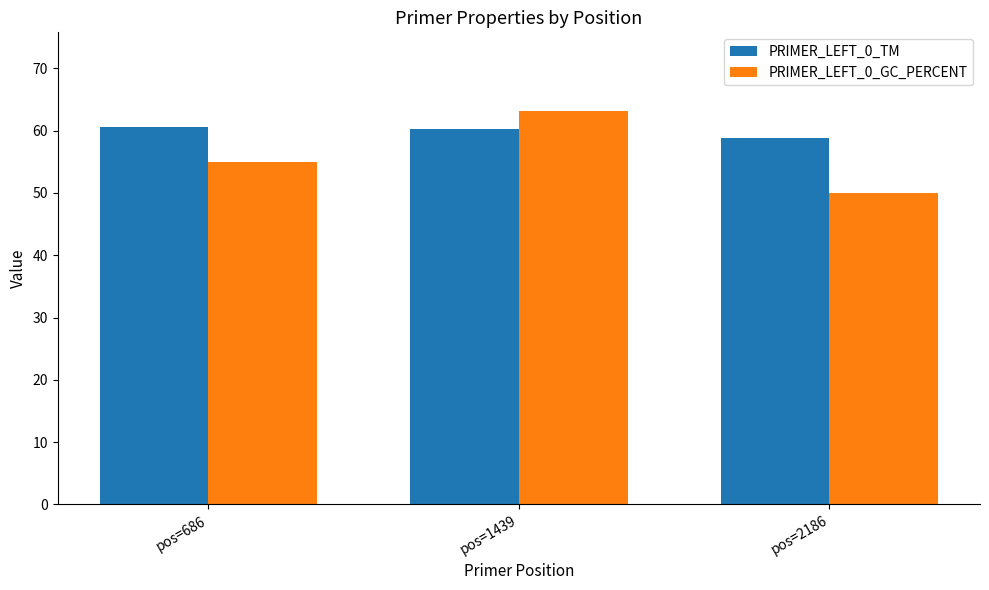

Between pos=1439 and pos=2186, which series saw the biggest shift?

PRIMER_LEFT_0_GC_PERCENT